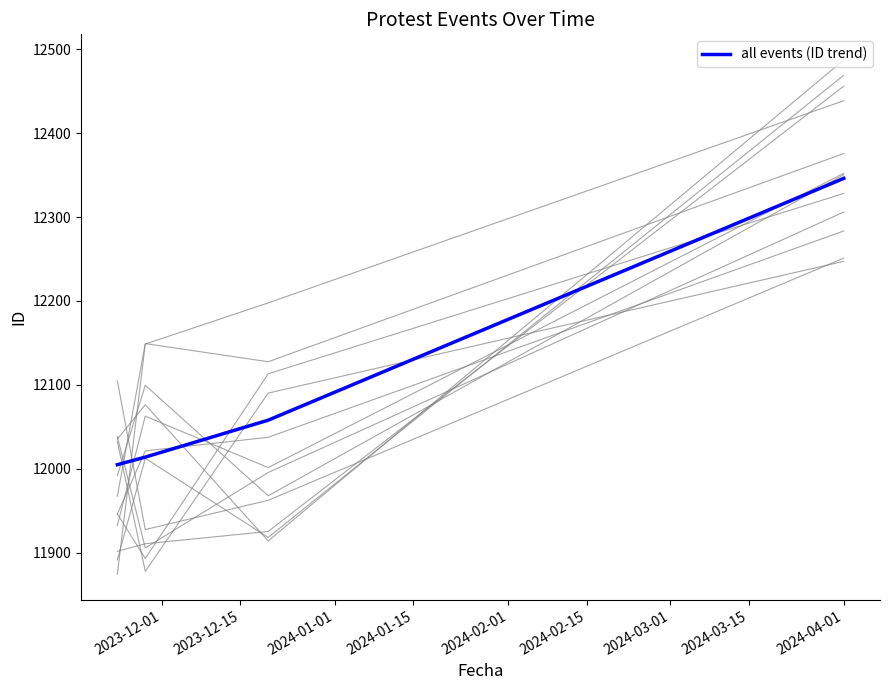

What is the minimum value for all events (ID trend)?

12005